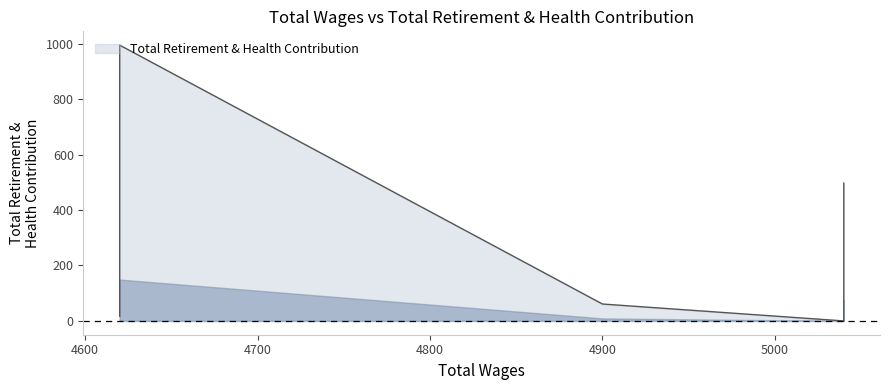

Is it true that the value at 4620.0 is 17?

True